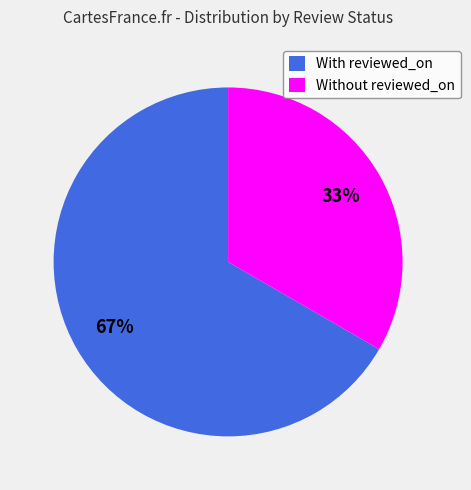

To the nearest percent, what is the combined percentage of Without reviewed_on and With reviewed_on?

100%